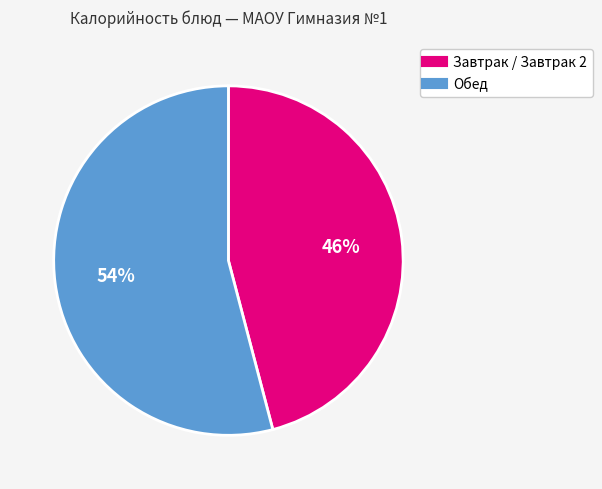

To the nearest percent, what is the difference between the largest and smallest slice percentages?

8%